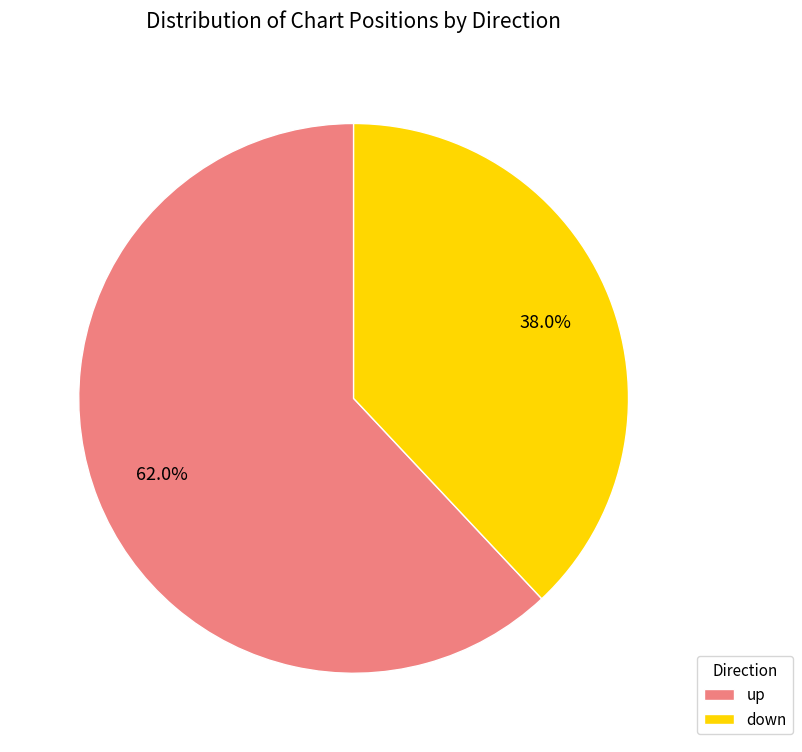

Rank the categories by value from lowest to highest.

down, up